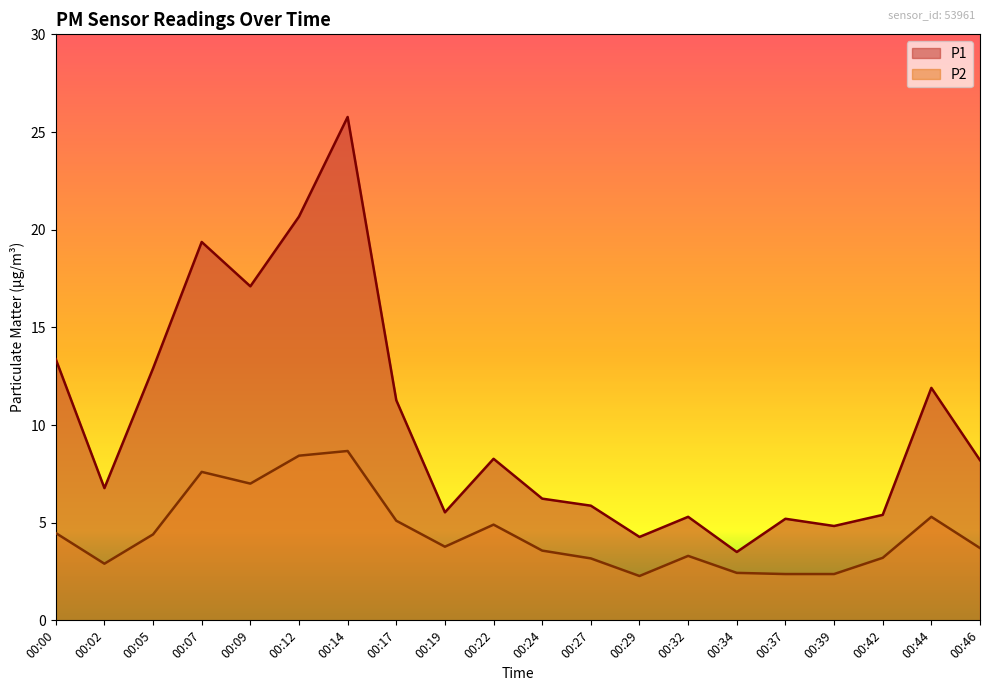

True or false: P2 has a value of 1.4 at 00:39.

False